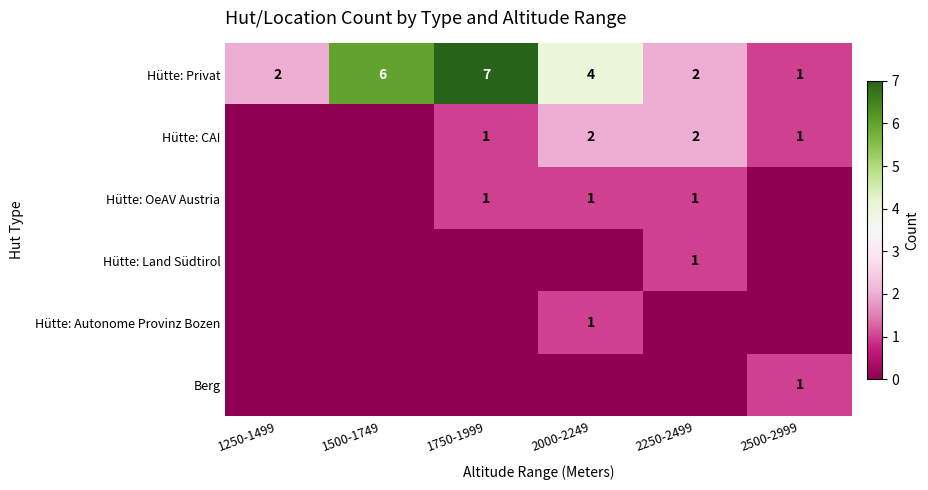

Is it true that Hütte: CAI equals 1 at 2000-2249?

False